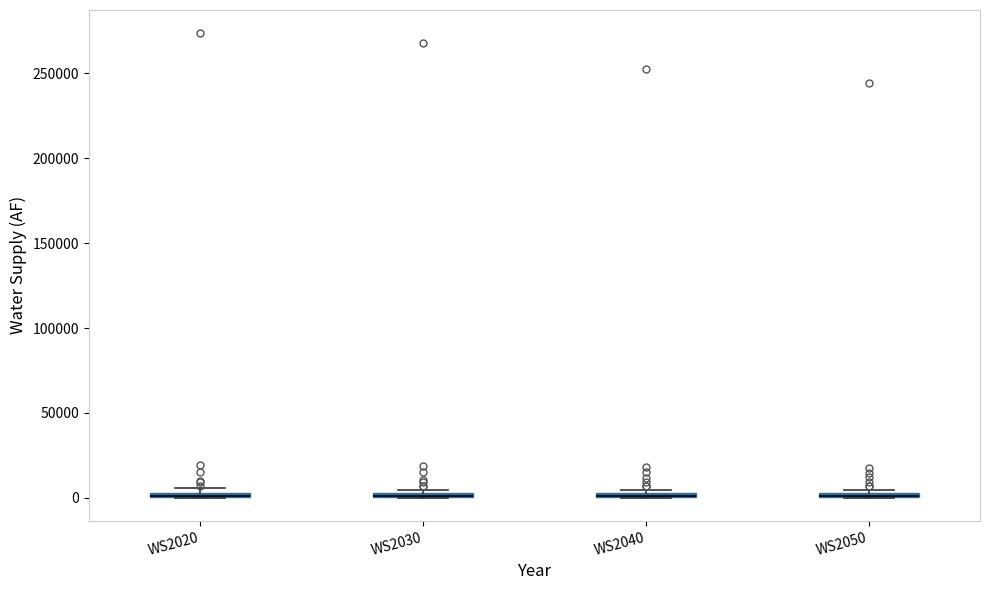

Where is the lower edge of the box for WS2020 on the y-axis? The values are not printed on the chart, so give them approximately, as read against the axis.

0